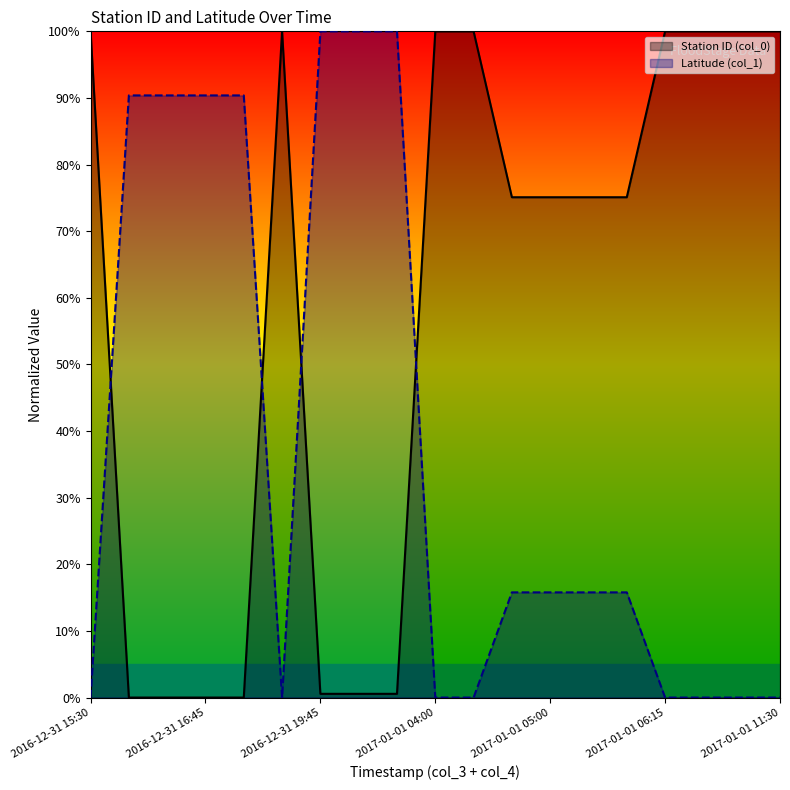

What is the spread (max minus min) of values at 2016-12-31 20:00?

1.0